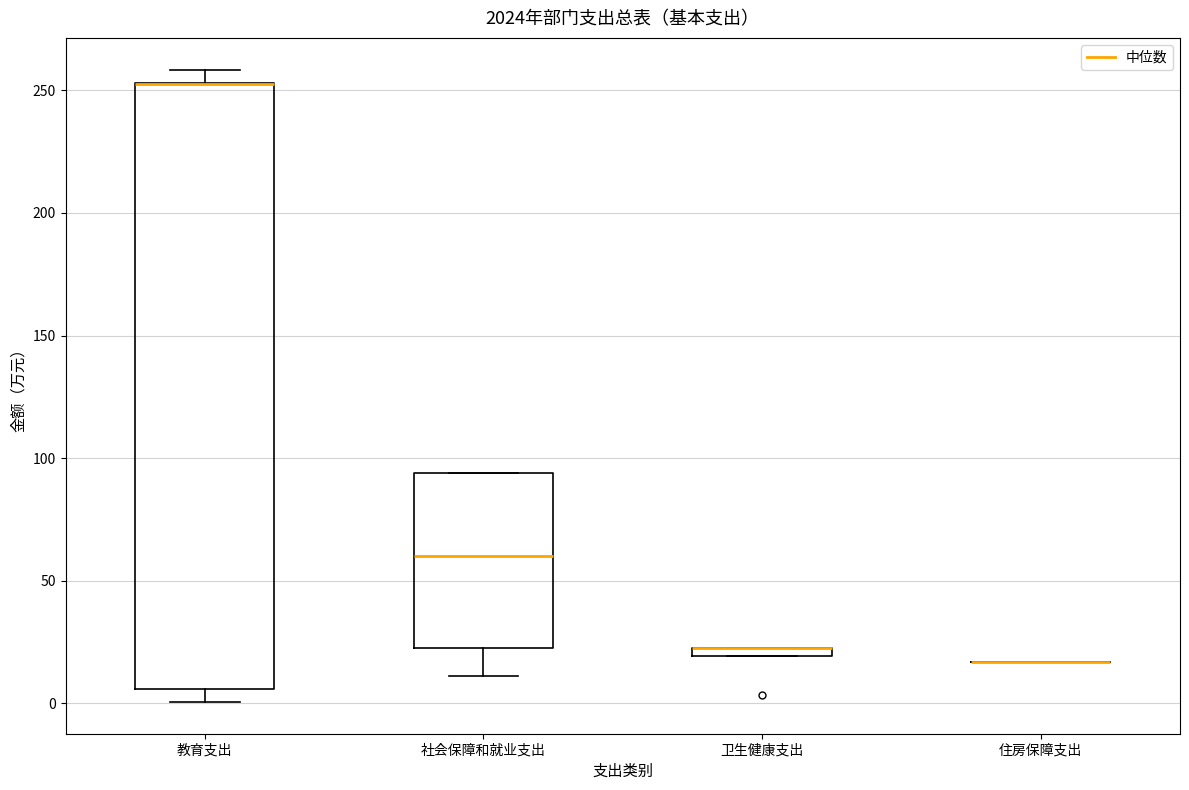

Where is the lower edge of the box for 社会保障和就业支出 on the y-axis? The values are not printed on the chart, so give them approximately, as read against the axis.

20